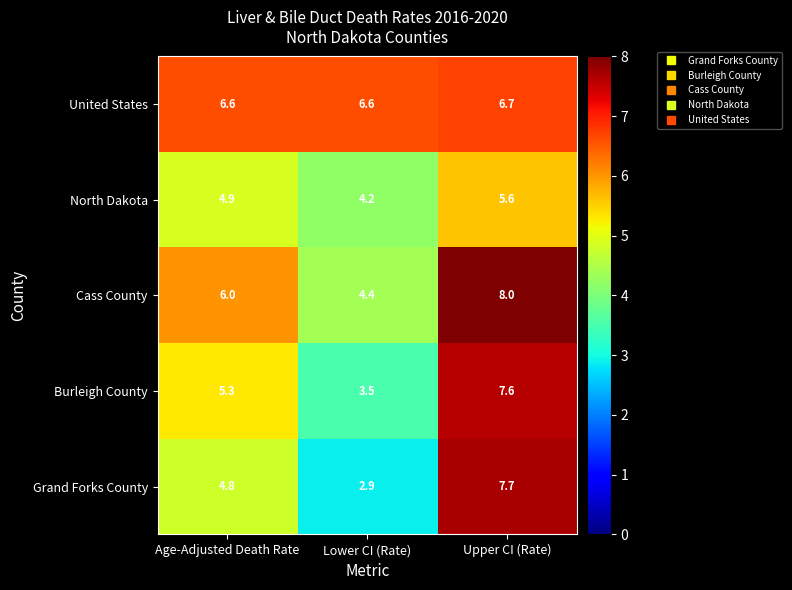

Is it true that North Dakota equals 5.6 at Upper CI (Rate)?

True